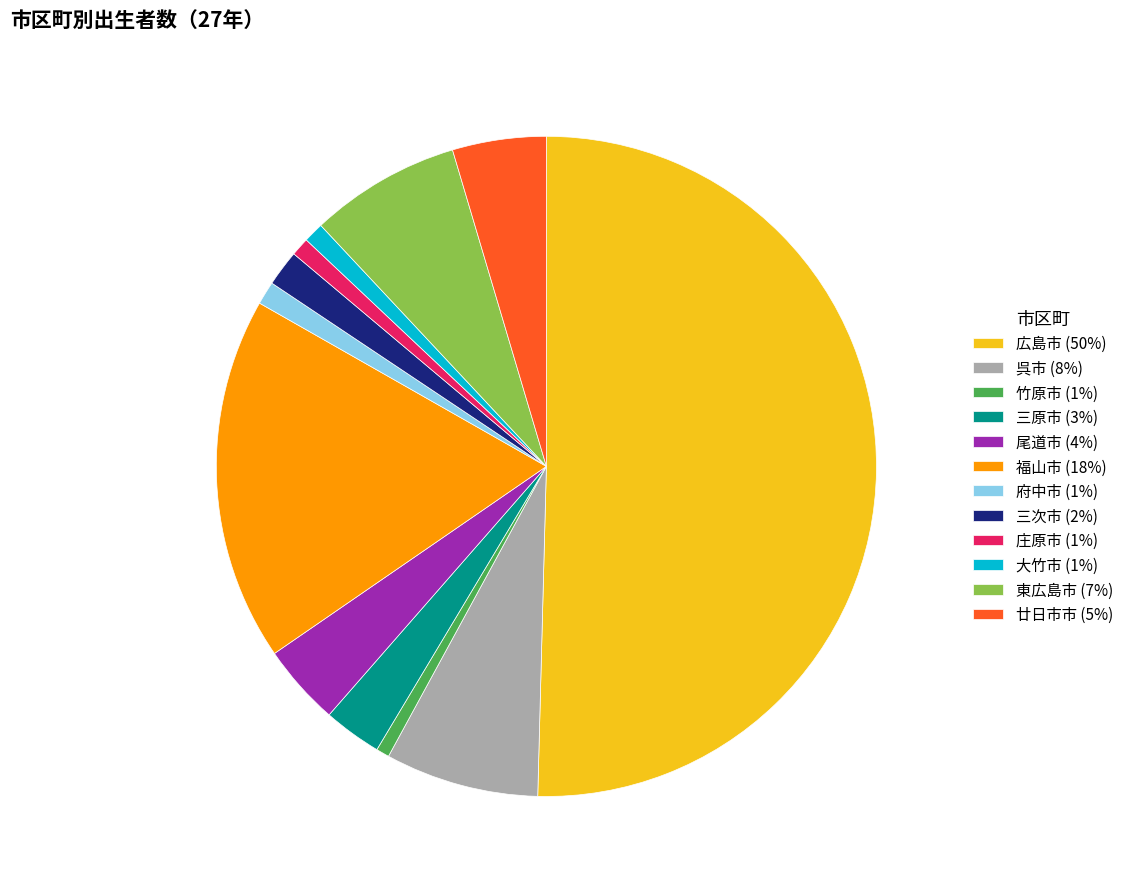

Which has a higher value, 竹原市 (1%) or 廿日市市 (5%)?

廿日市市 (5%)